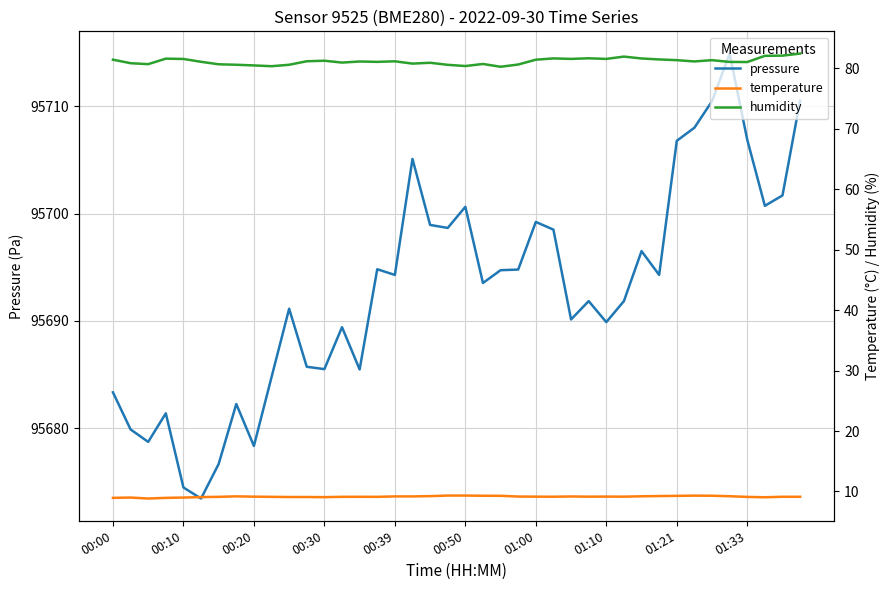

What is the difference between the second highest and minimum values in the temperature series?

0.5